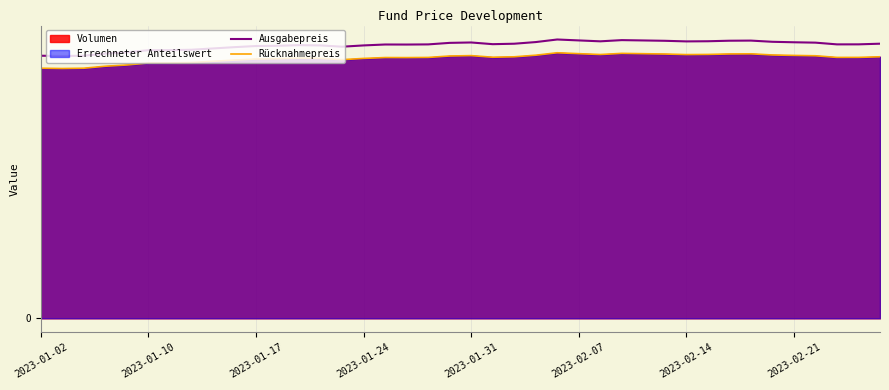

The Rücknahmepreis series shows 103.3 at 9. True or false?

True